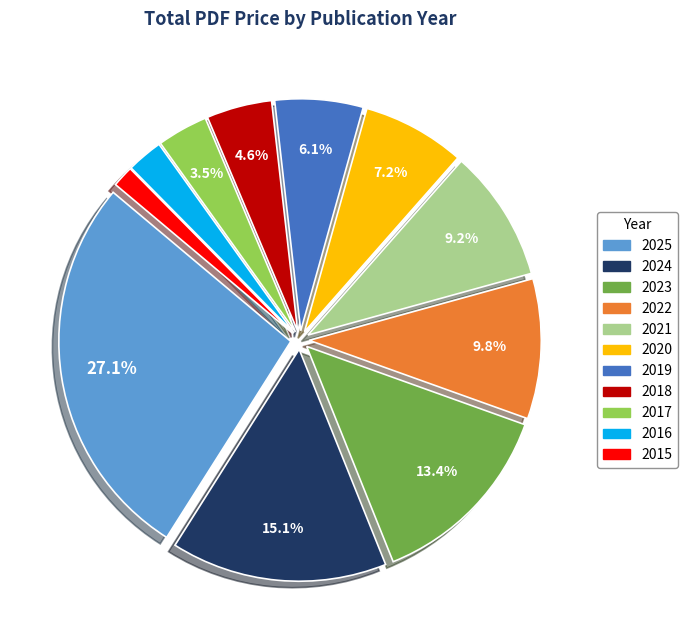

Combined, do 2019 and 2020 account for over 50%?

No